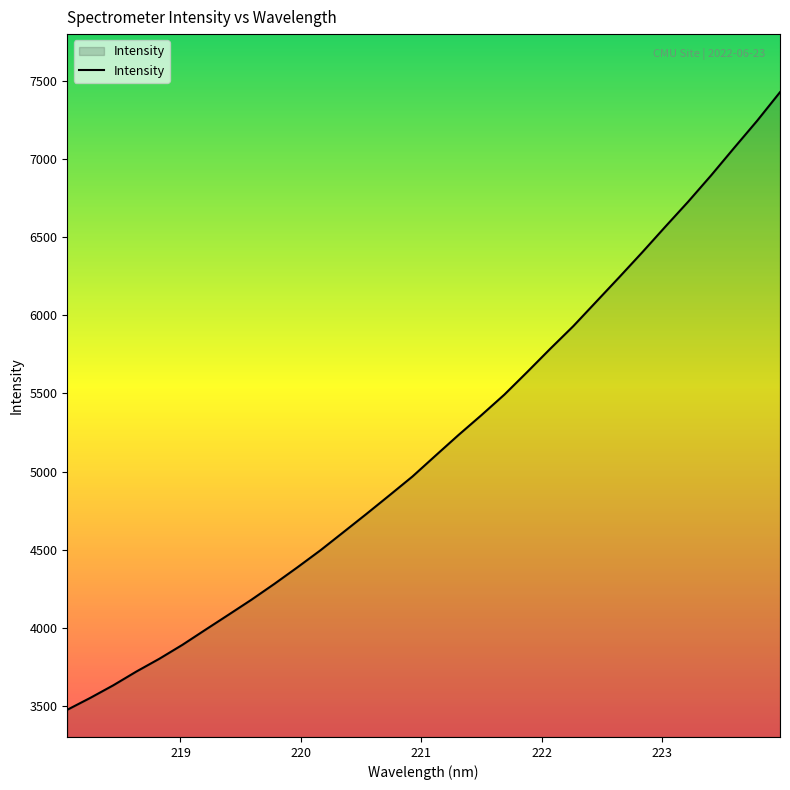

What is the minimum value shown in the chart?

3477.4